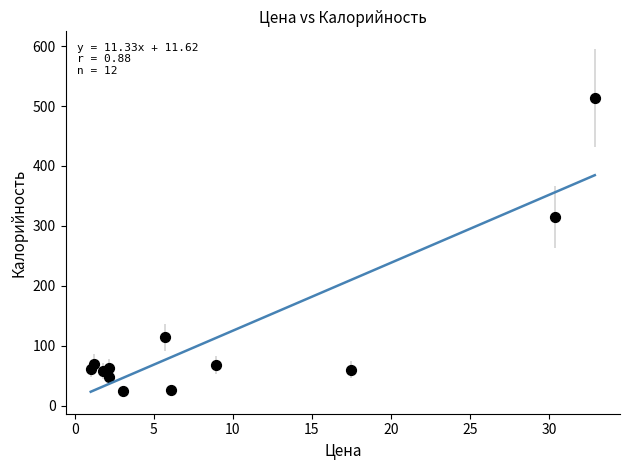

What Y value in the scatter plot is closest to 268?

315.0